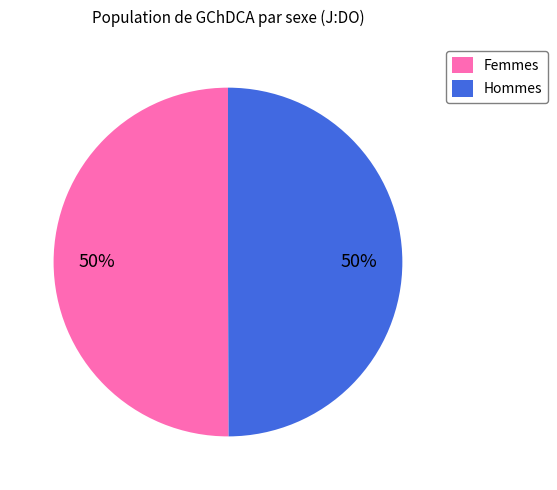

To the nearest percent, what portion does Hommes represent?

50%